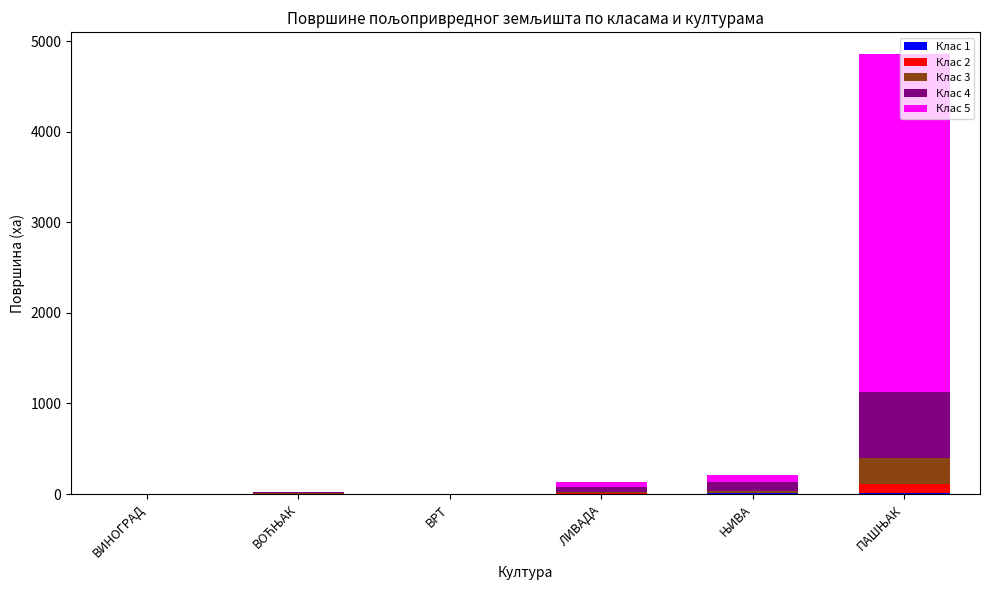

What is the difference between the maximum and minimum values in the Клас 1 series?

13.2